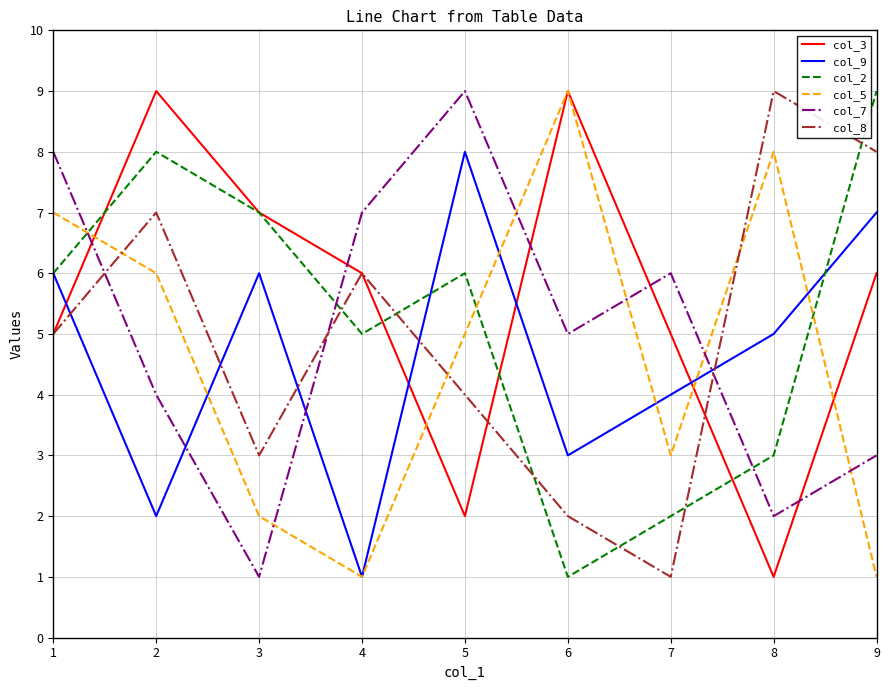

Between 8 and 9, which series saw the biggest shift?

col_5